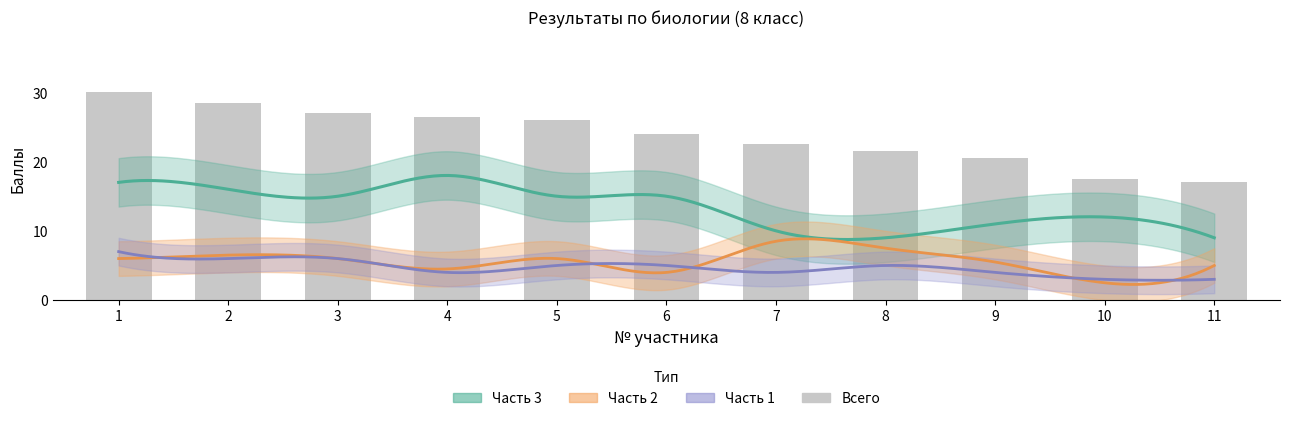

What is the difference between the values at 10 and 8?

4.0